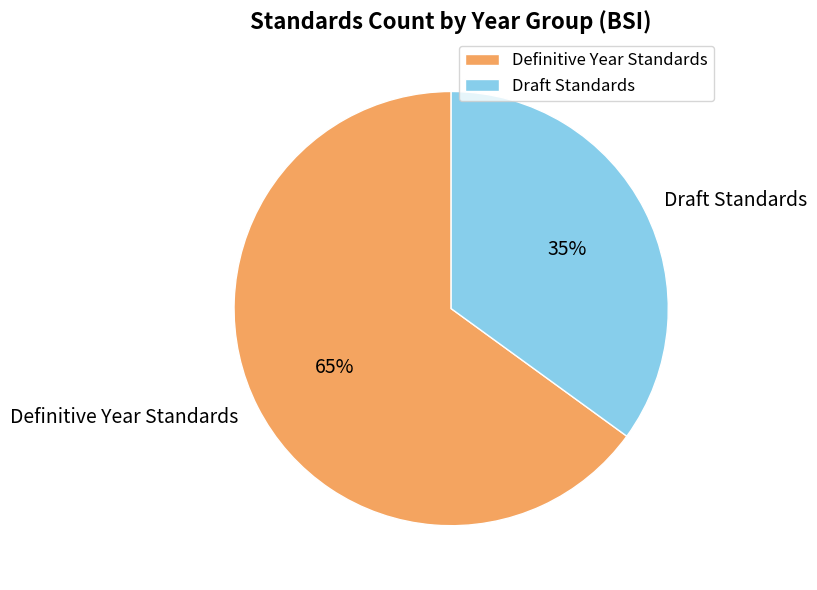

What is the ratio of the value at Draft Standards to the value at Definitive Year Standards?

0.5